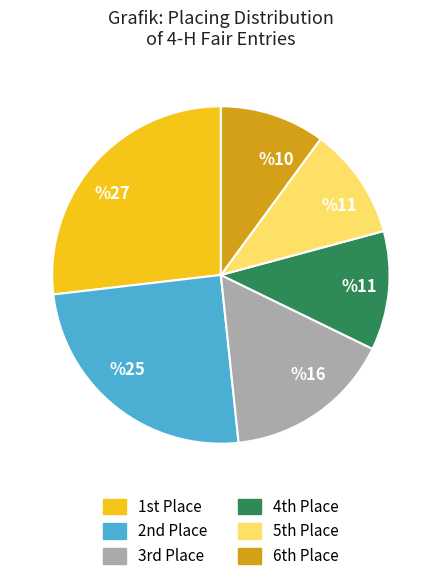

Rank the categories by value from lowest to highest.

6th Place, 5th Place, 4th Place, 3rd Place, 2nd Place, 1st Place